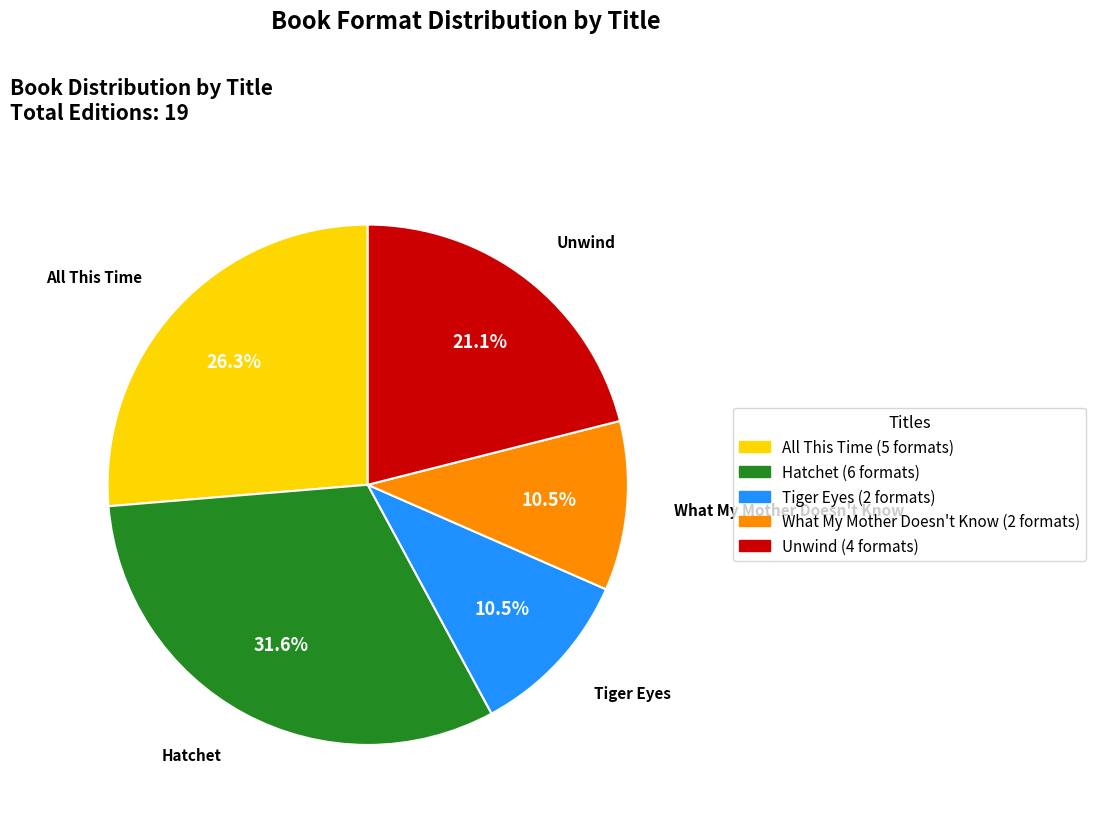

What is the largest slice in the pie chart?

Hatchet